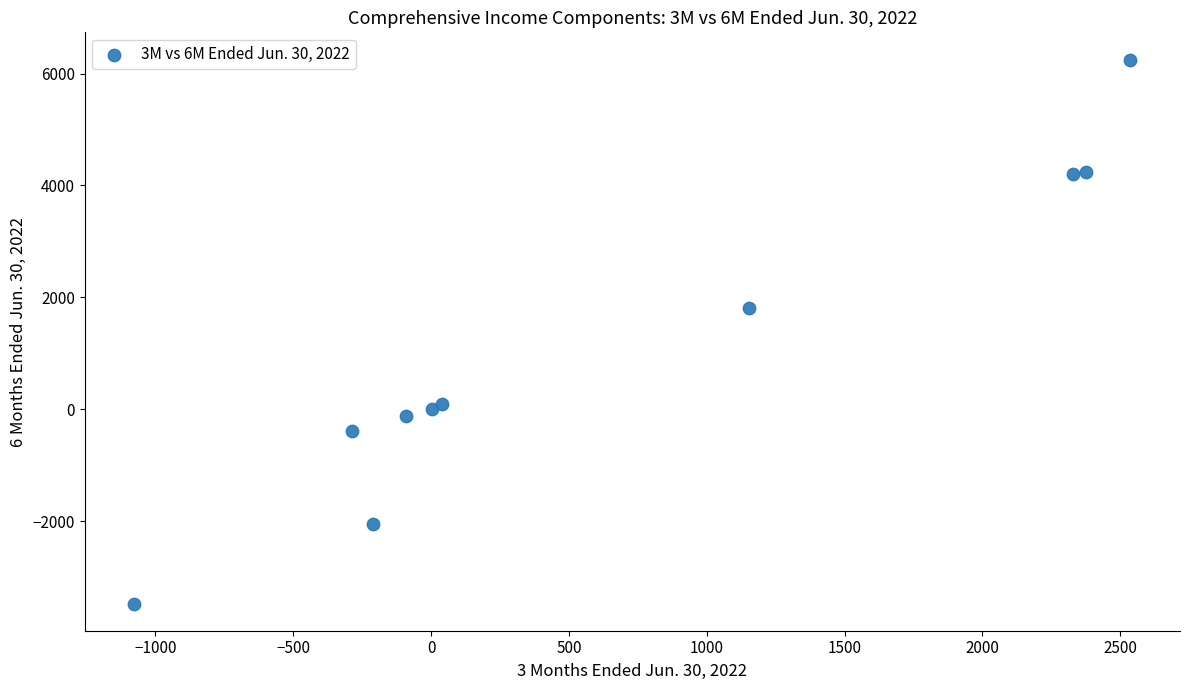

What Y value in the scatter plot is closest to 1390?

1812